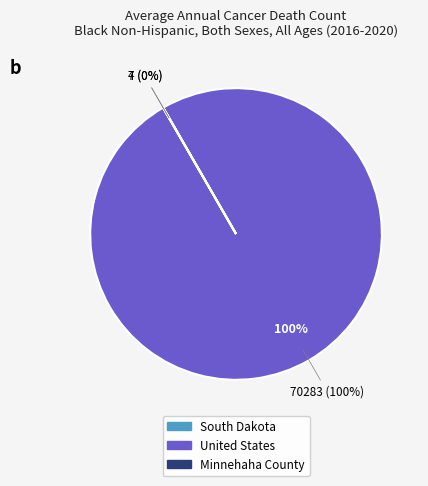

Which category has the biggest portion of the pie?

United States